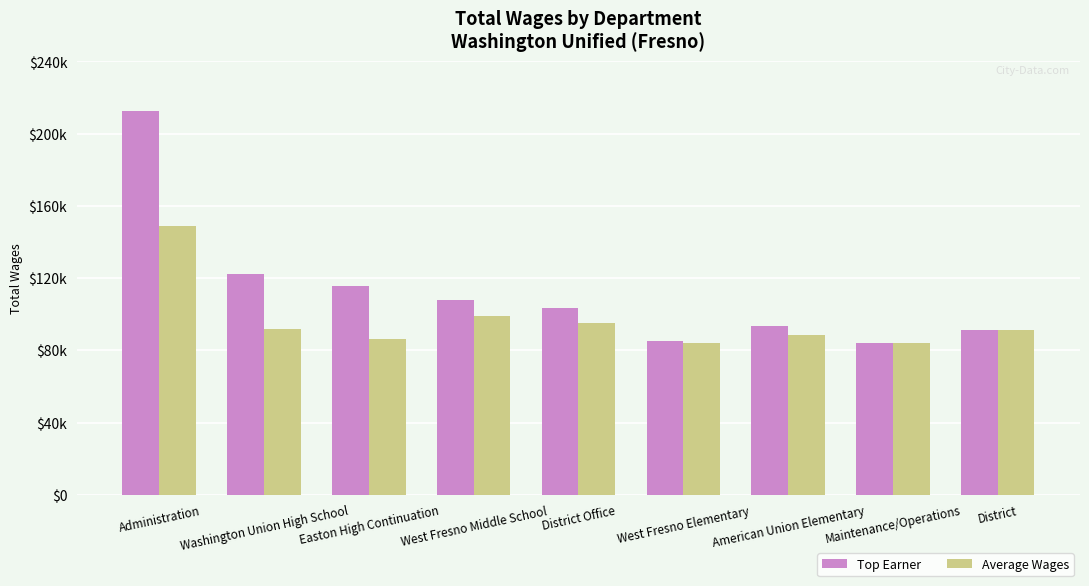

Which series changed the most between West Fresno Middle School and West Fresno Elementary?

Top Earner